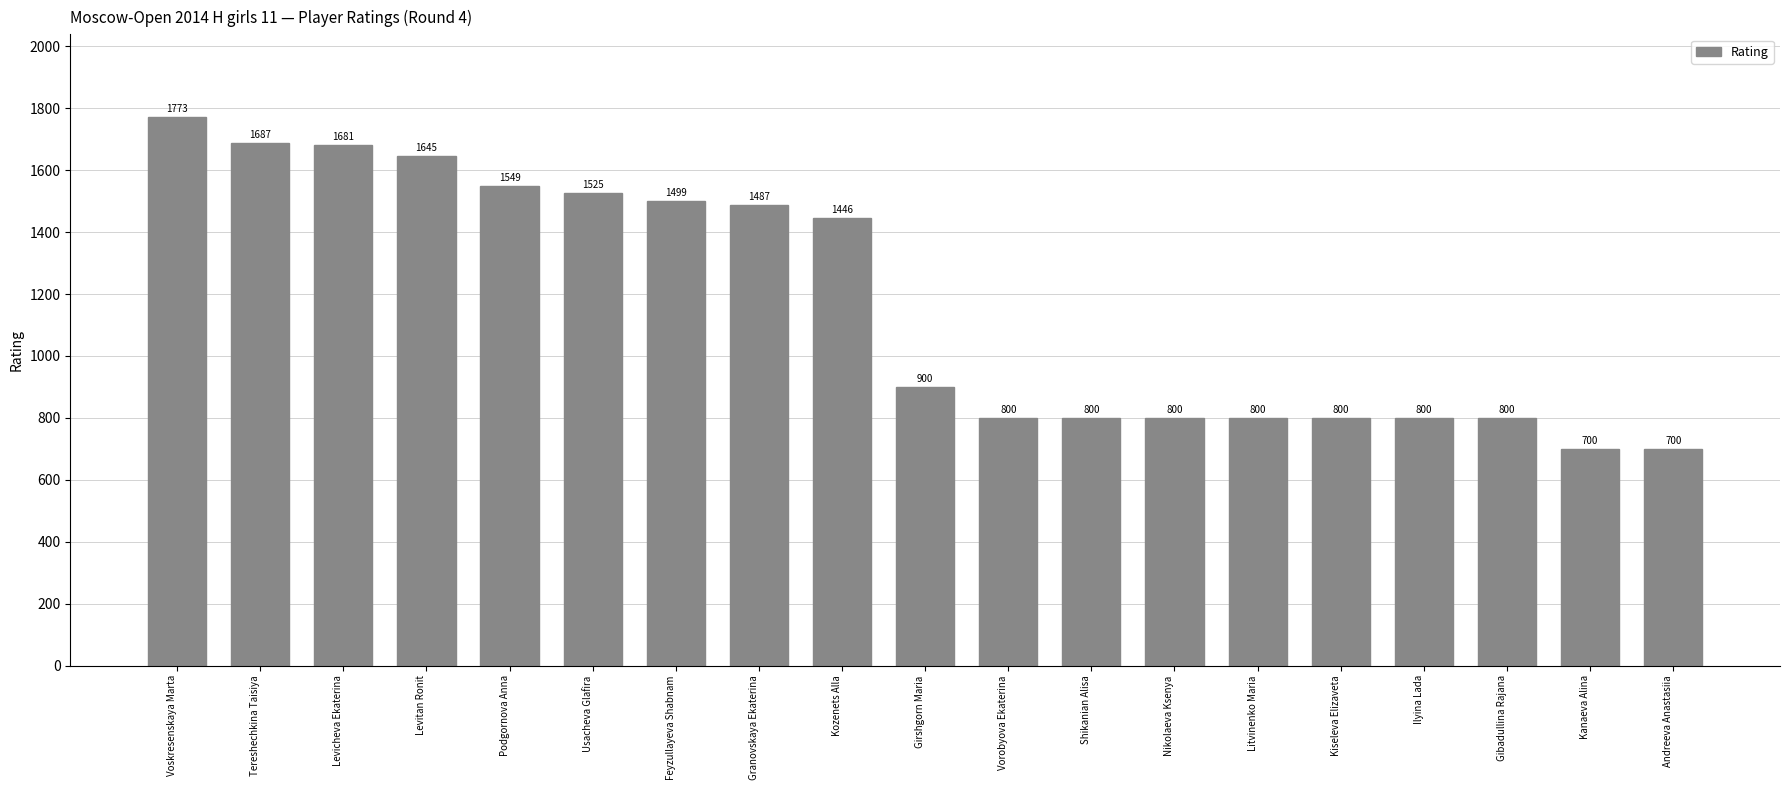

How many series are shown in this chart?

1